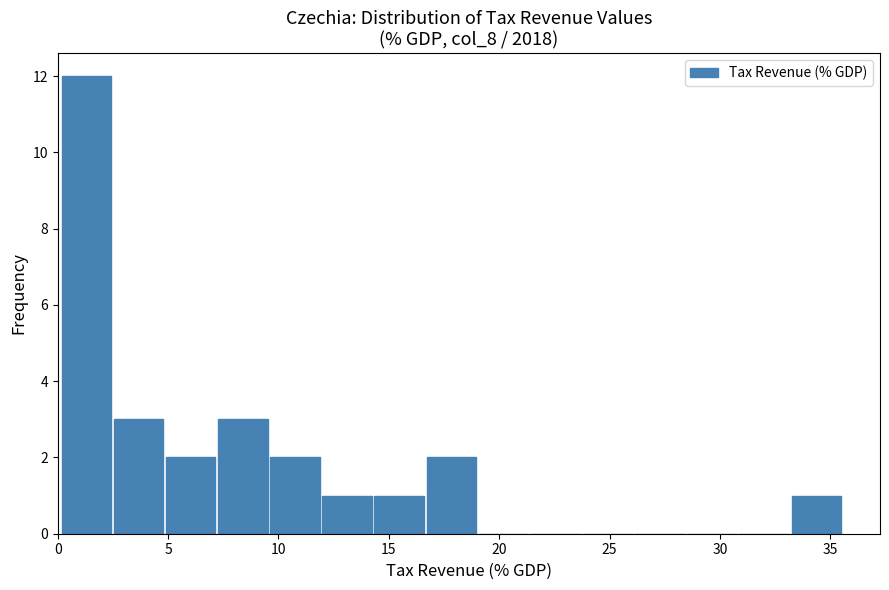

What is the height of the bar covering 12.0 to 14.5 on the x-axis? Neither the bar edges nor the heights are printed on the chart, so give them approximately, as read against the axes.

1